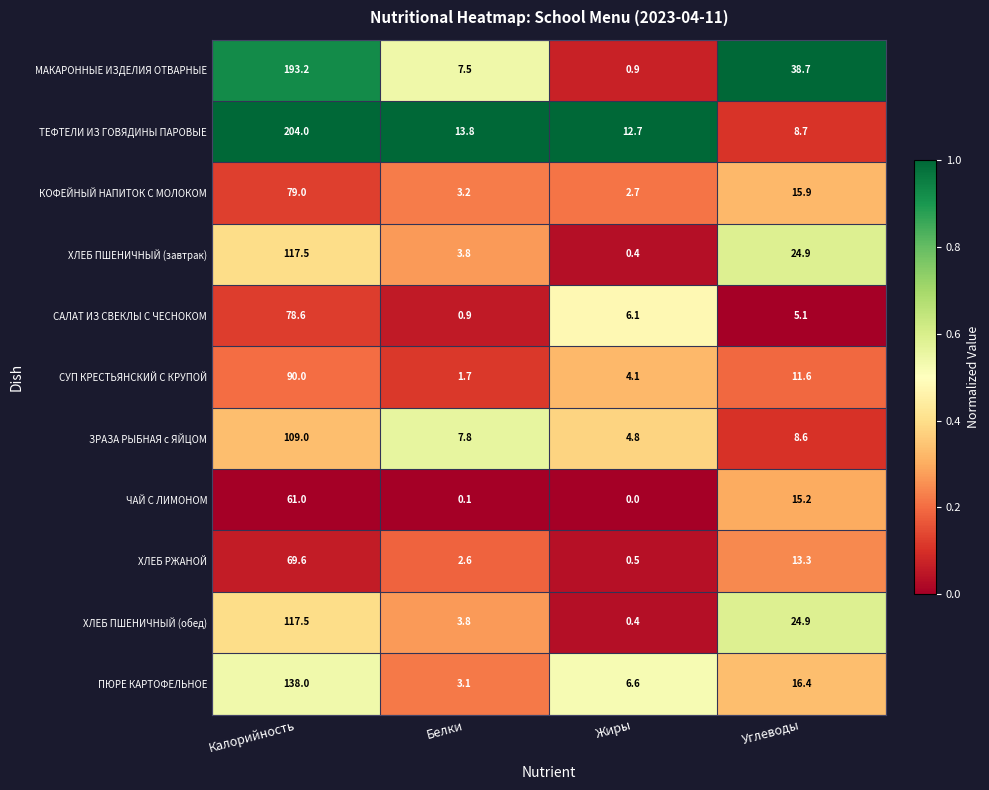

Rank the categories by ТЕФТЕЛИ ИЗ ГОВЯДИНЫ ПАРОВЫЕ value from highest to lowest.

Калорийность, Белки, Жиры, Углеводы